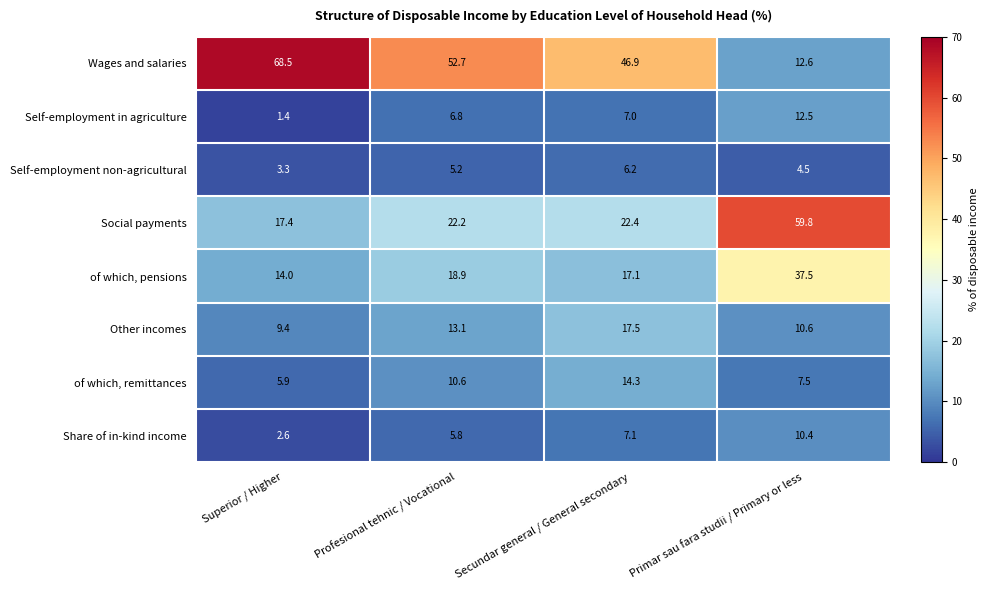

What is the sum of all of which, remittances values?

38.3